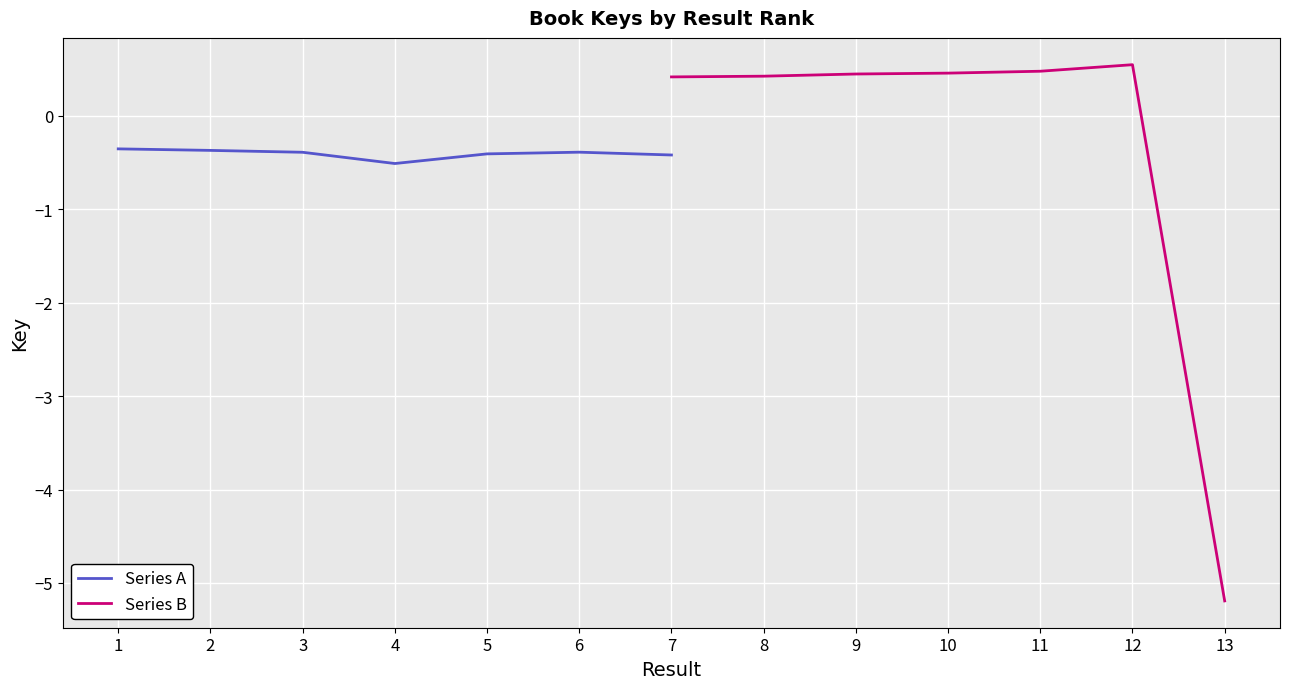

Is it true that Series B equals -5.2 at 13?

True